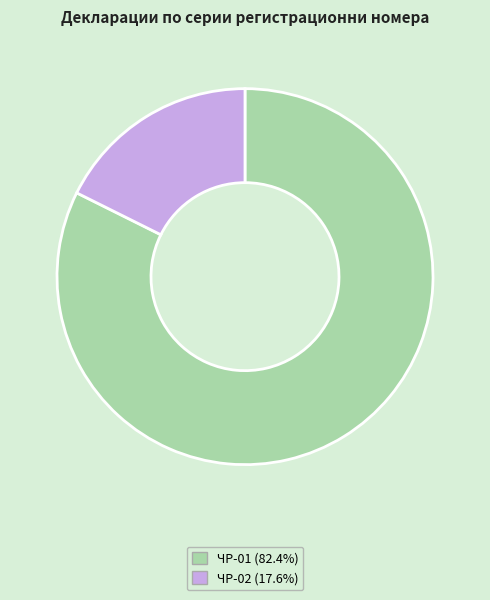

How many segments does this pie chart have?

2